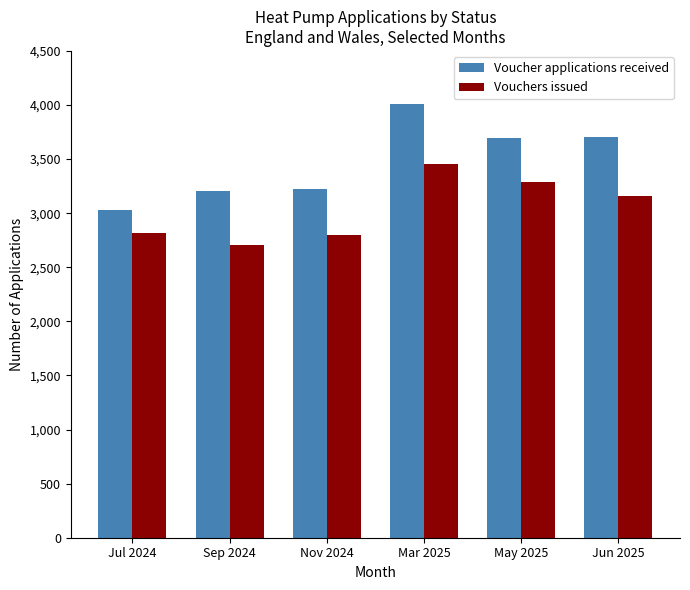

Is it true that Voucher applications received equals 3034 at Jul 2024?

True